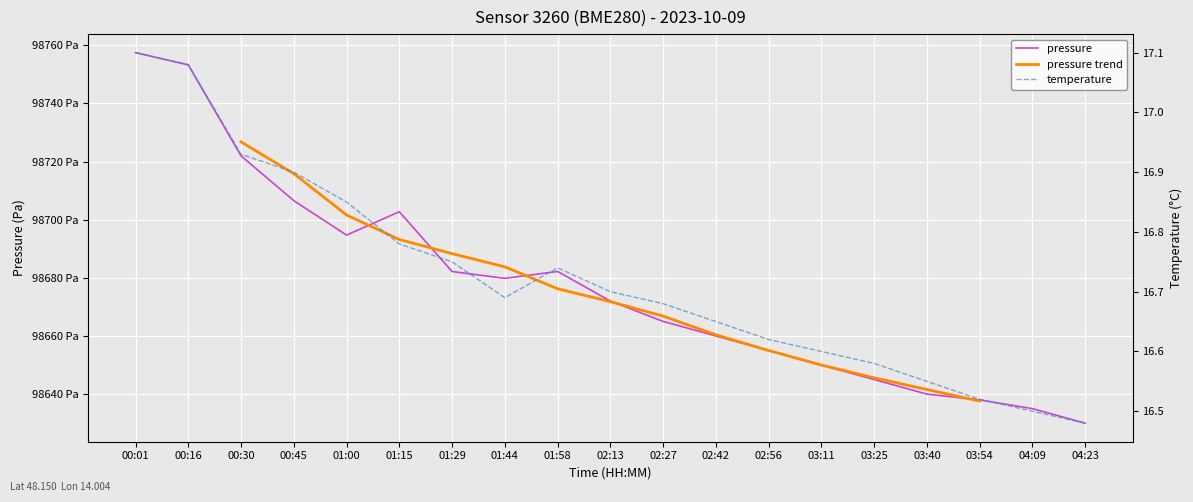

What is the difference between the maximum and minimum values in the temperature series?

0.6